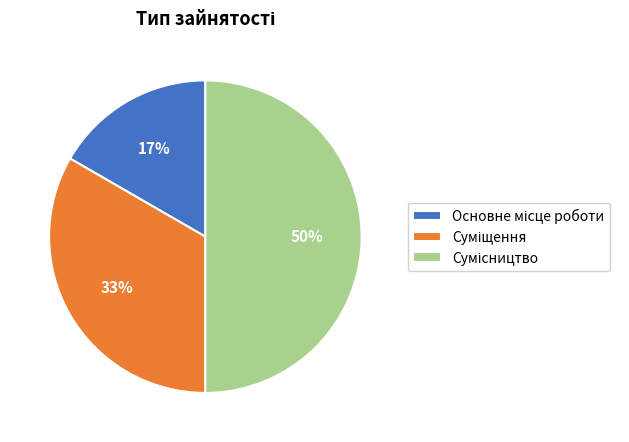

To the nearest percent, what is the difference between the largest and smallest slice percentages?

33%